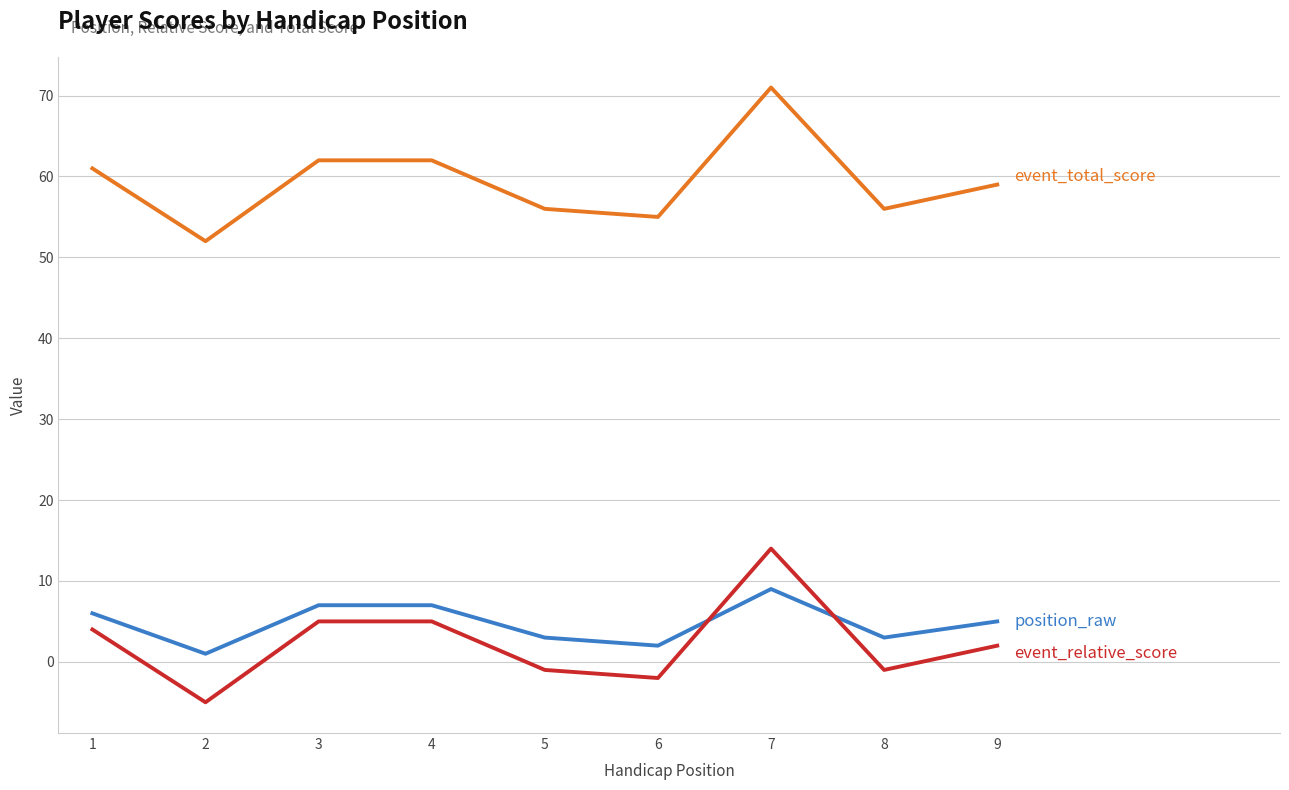

At which category is the sum across all series the highest?

7